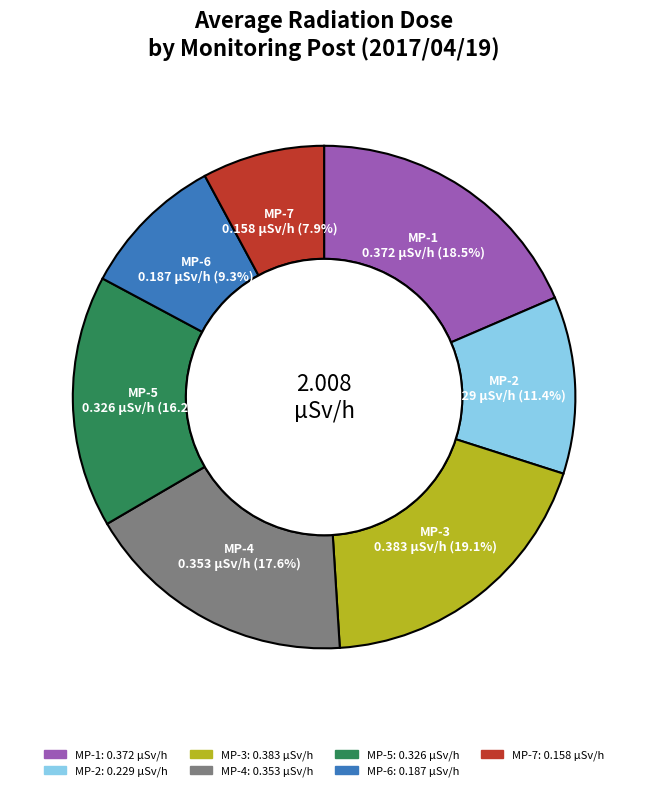

Is there any slice that represents more than half of the pie?

No